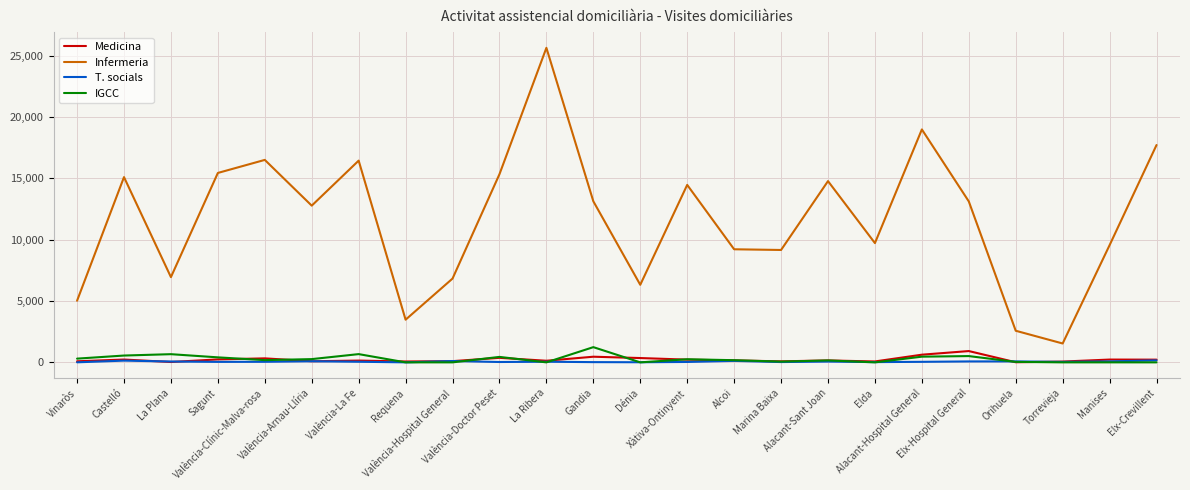

At which label does Medicina first exceed 157?

Castelló